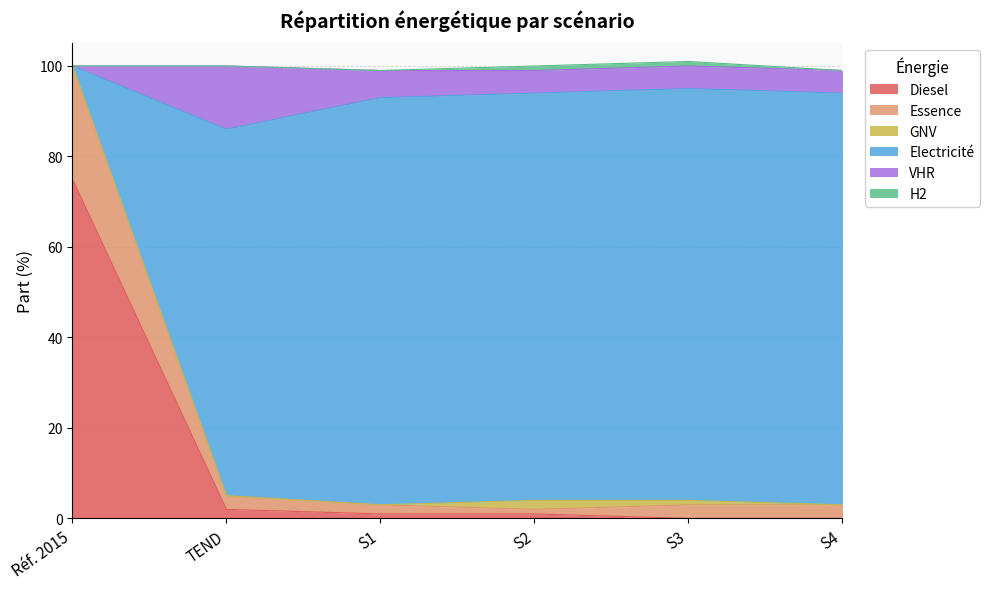

Between TEND and S1, which is larger?

TEND